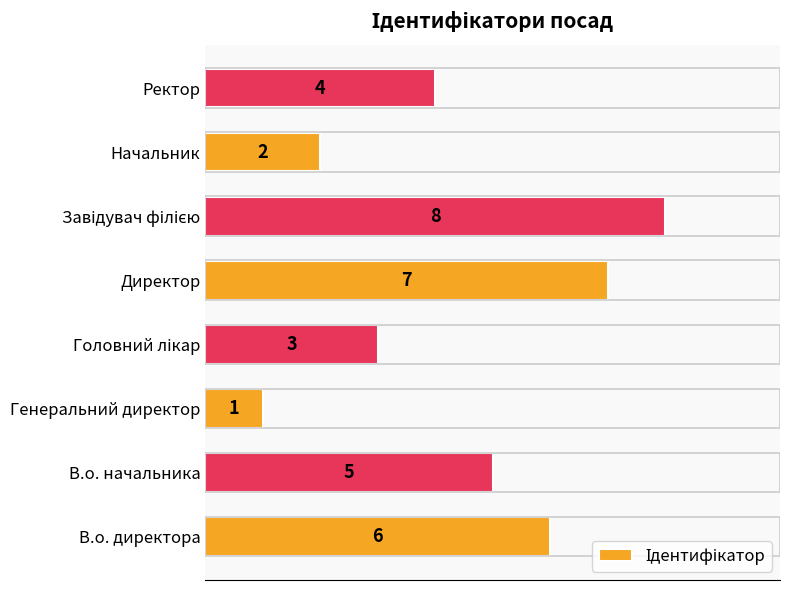

Is it true that the value at Директор is 7?

True